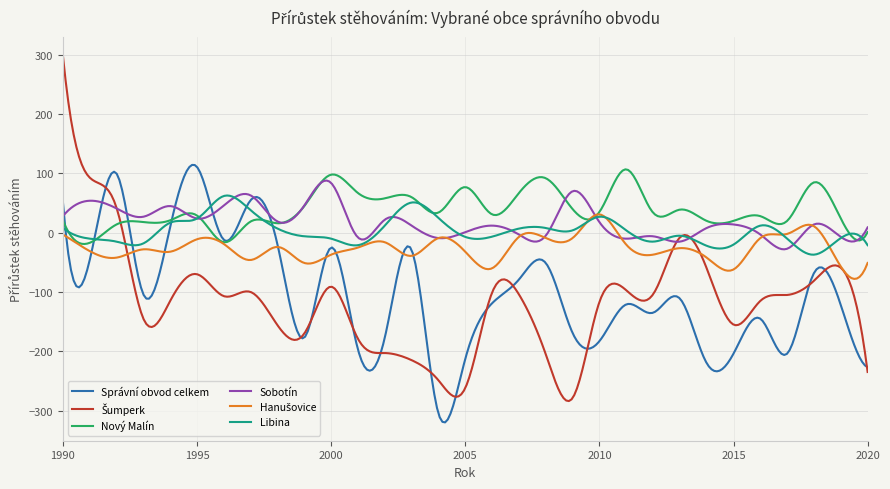

What is the highest value of the Libina series?

62.8